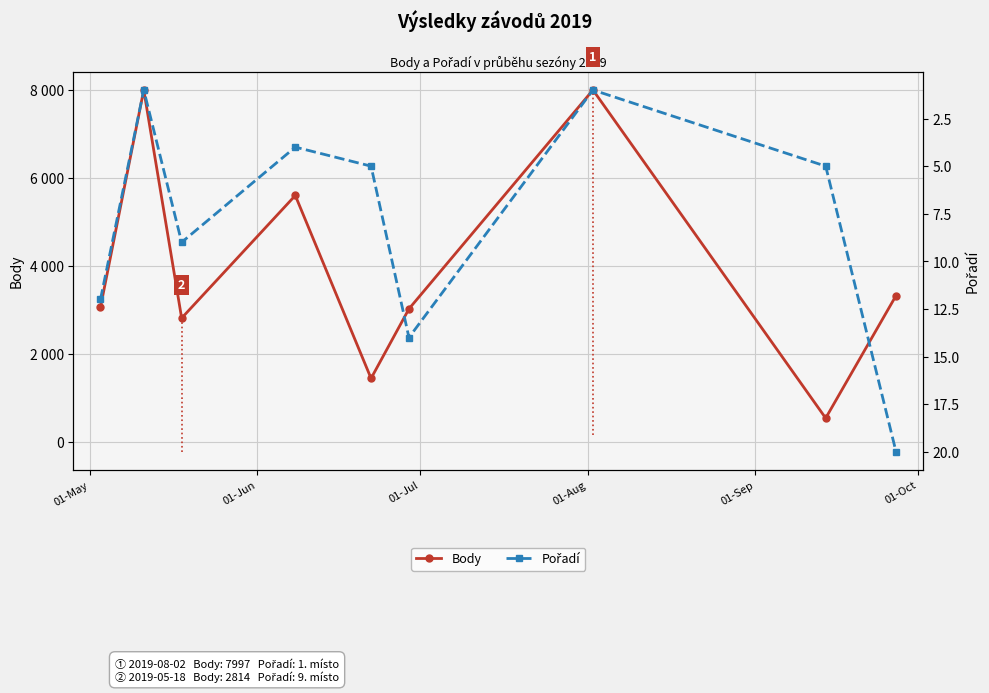

What is the value of the Pořadí point at the 6th from the left?

14